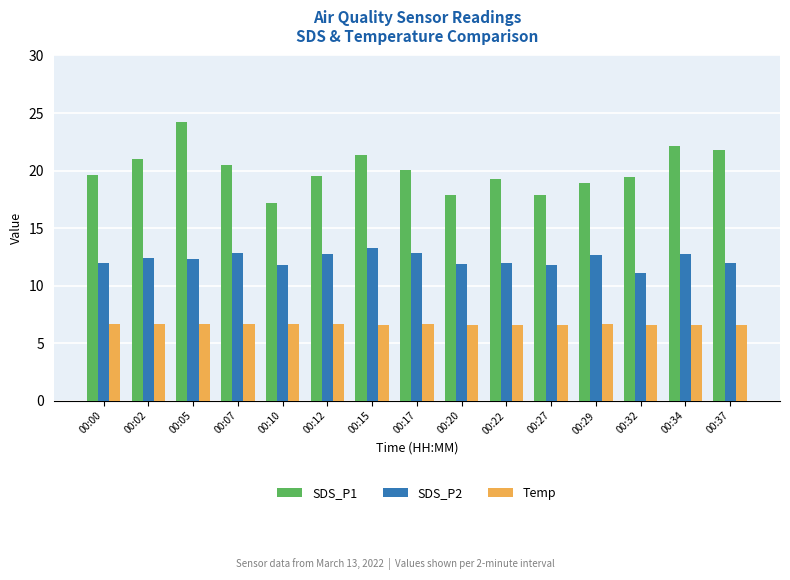

What is the maximum value for SDS_P1?

24.2